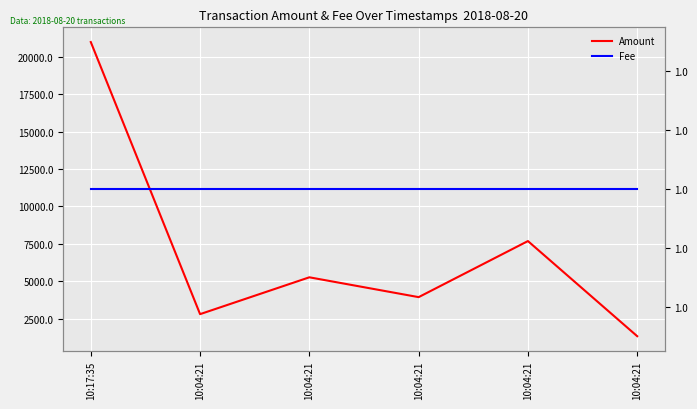

Rank the series at 10:04:21 from lowest to highest value.

Fee, Amount